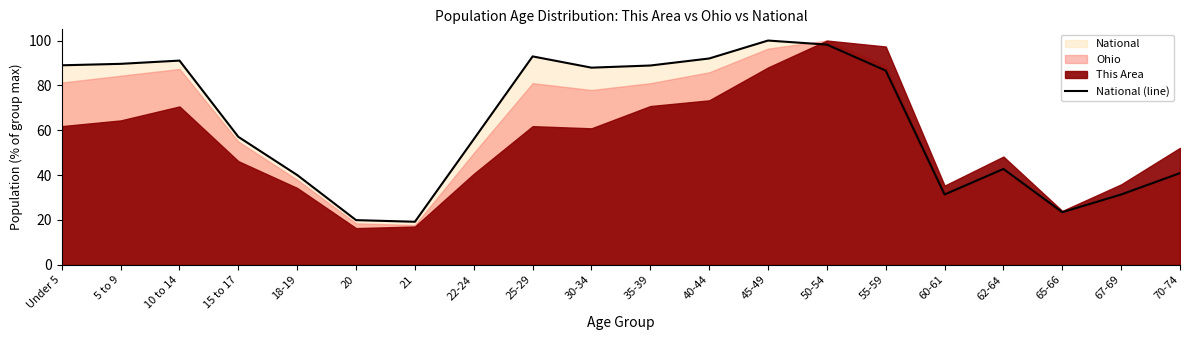

Rank the categories by value from highest to lowest.

45-49, 50-54, 25-29, 40-44, 10 to 14, 5 to 9, Under 5, 35-39, 30-34, 55-59, 15 to 17, 22-24, 62-64, 70-74, 18-19, 67-69, 60-61, 65-66, 20, 21